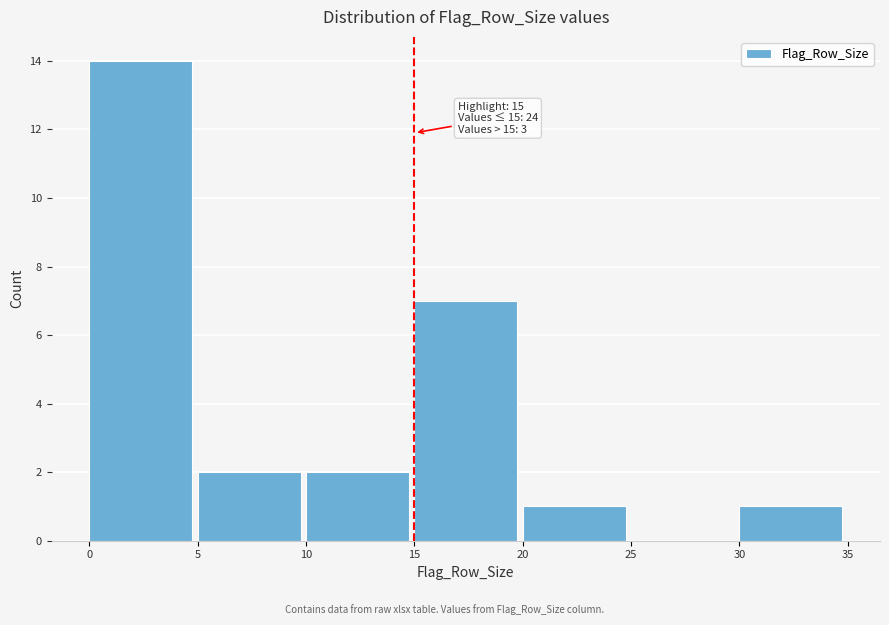

Over which range of the x-axis is the bar tallest?

0 to 5